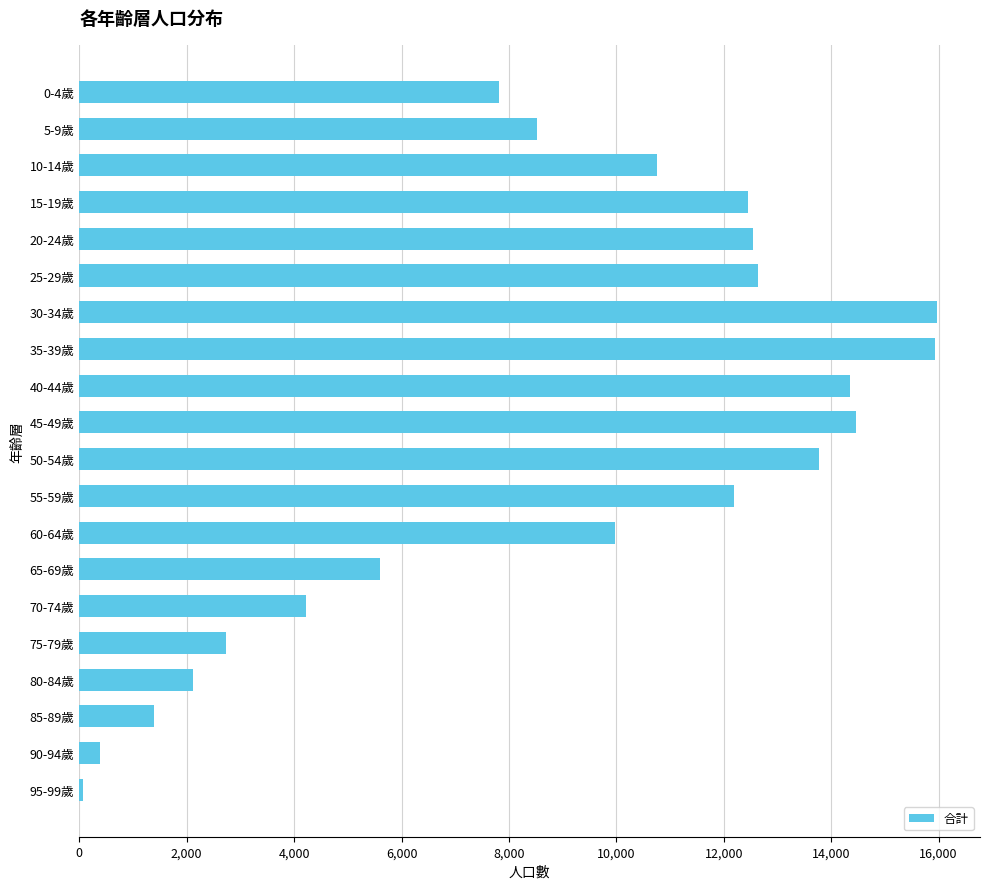

The value at 20-24歲 is 6436. True or false?

False